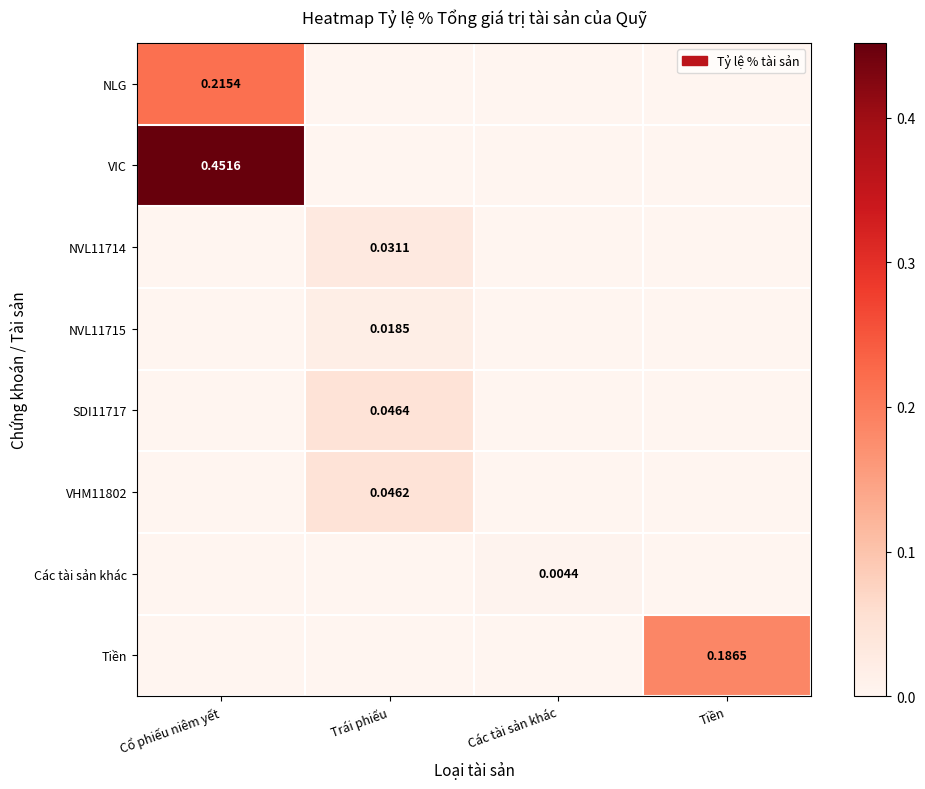

At how many categories does at least one series exceed 0?

4